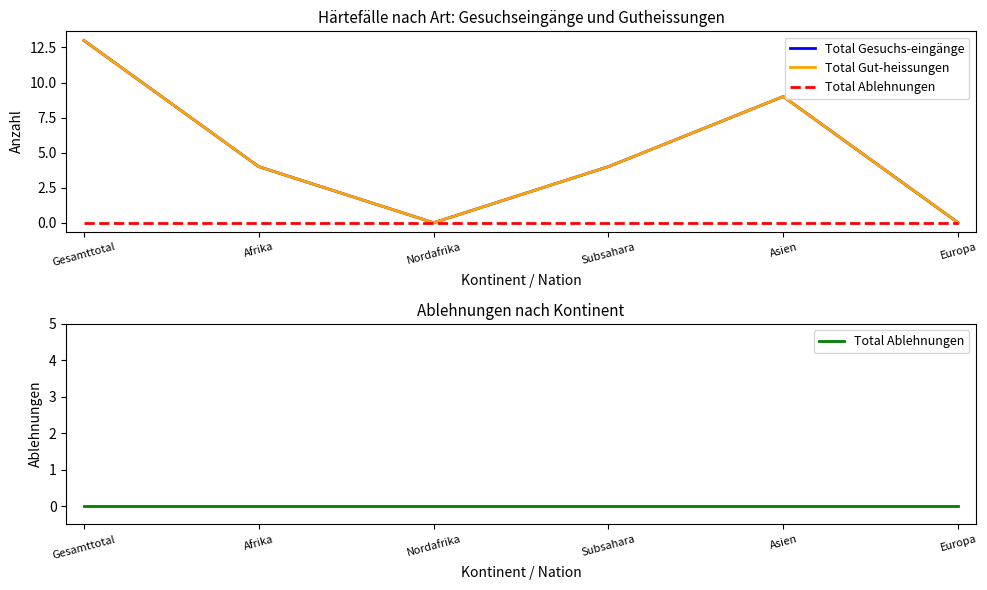

Reading left to right, extract all data points from this chart.

Total Gesuchs-eingänge: 13	4	0	4	9	0
Total Gut-heissungen: 13	4	0	4	9	0
Total Ablehnungen: 0	0	0	0	0	0